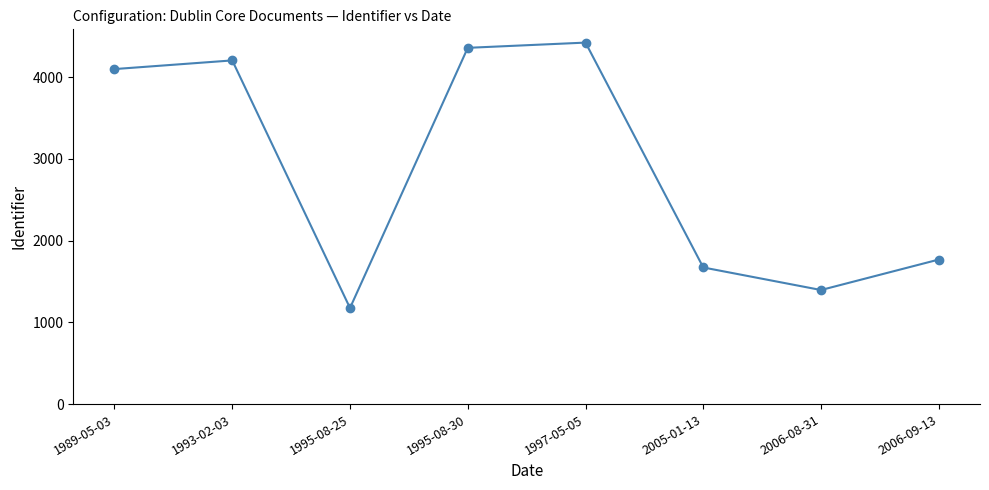

Rank the categories by value from highest to lowest.

1997-05-05, 1995-08-30, 1993-02-03, 1989-05-03, 2006-09-13, 2005-01-13, 2006-08-31, 1995-08-25